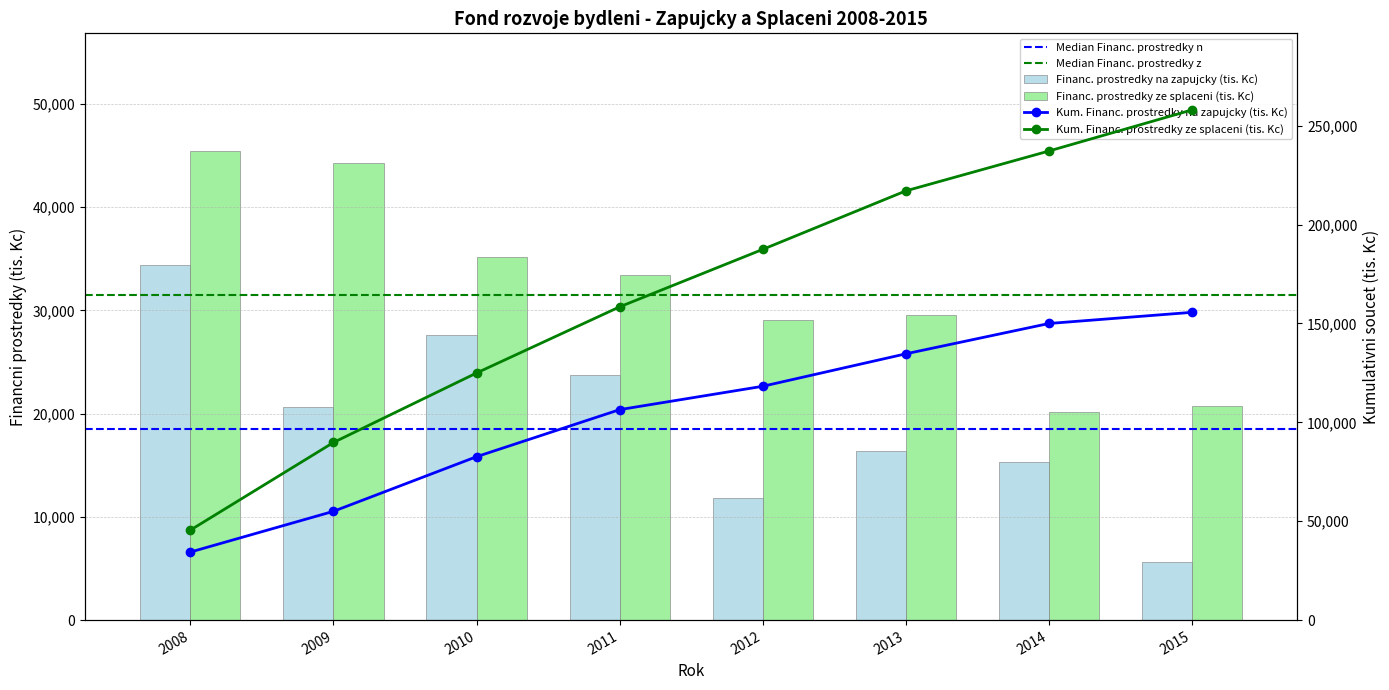

Are the bars horizontal?

No